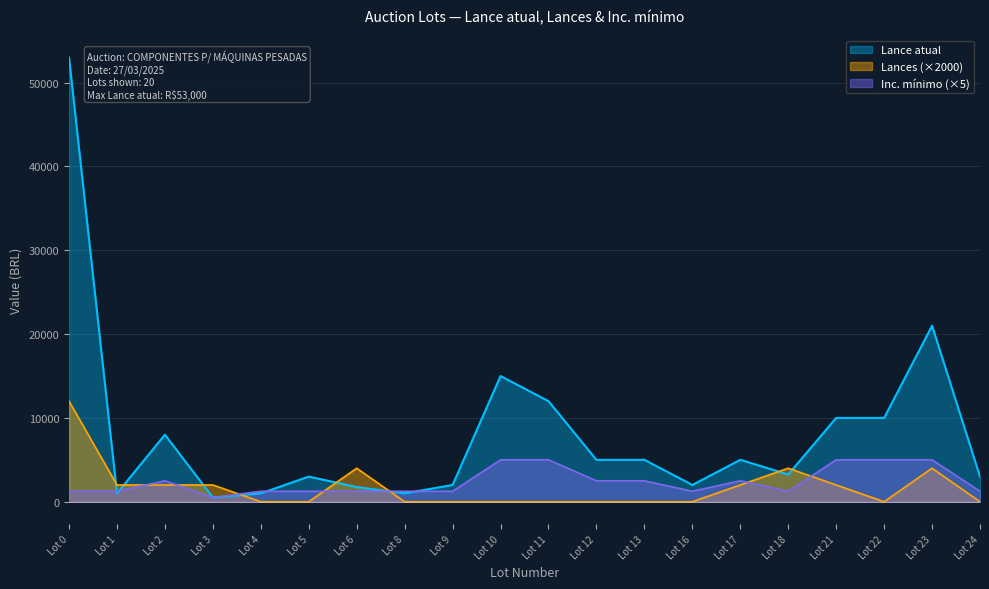

Is the value of Lances (×2000) at Lot 23 greater than the value of Inc. mínimo (×5) at Lot 3?

Yes